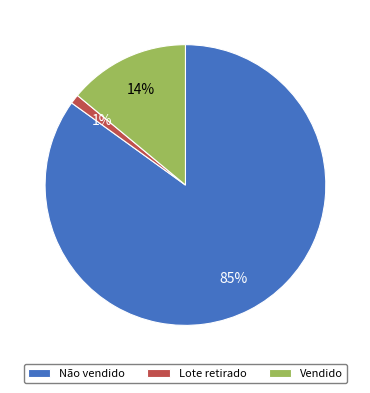

Approximately how many times larger is the value at Não vendido compared to Vendido?

6.1